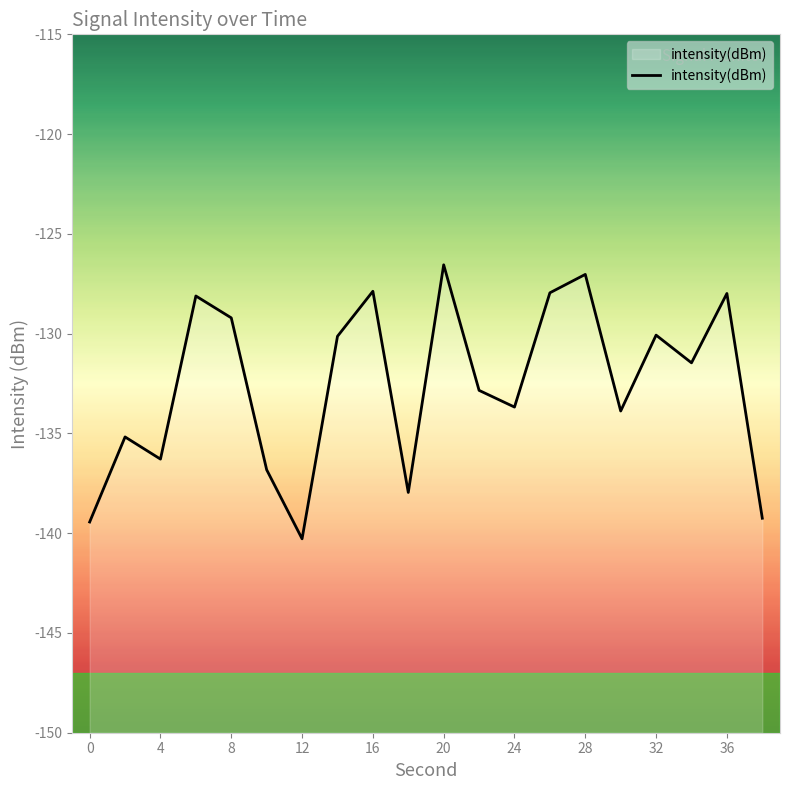

Is this an area chart (filled region under the line)?

No